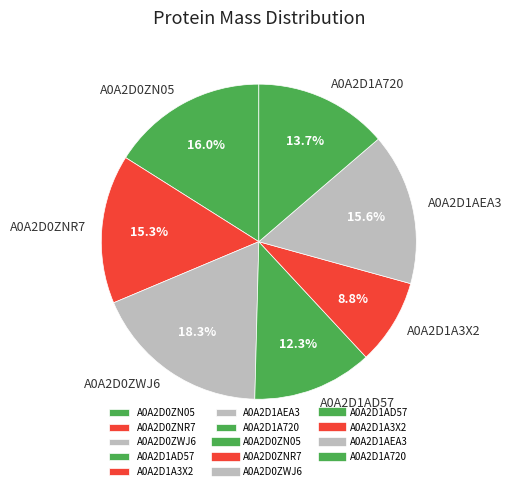

Combined, what portion of the pie is A0A2D0ZWJ6 and A0A2D1AD57?

30.6%